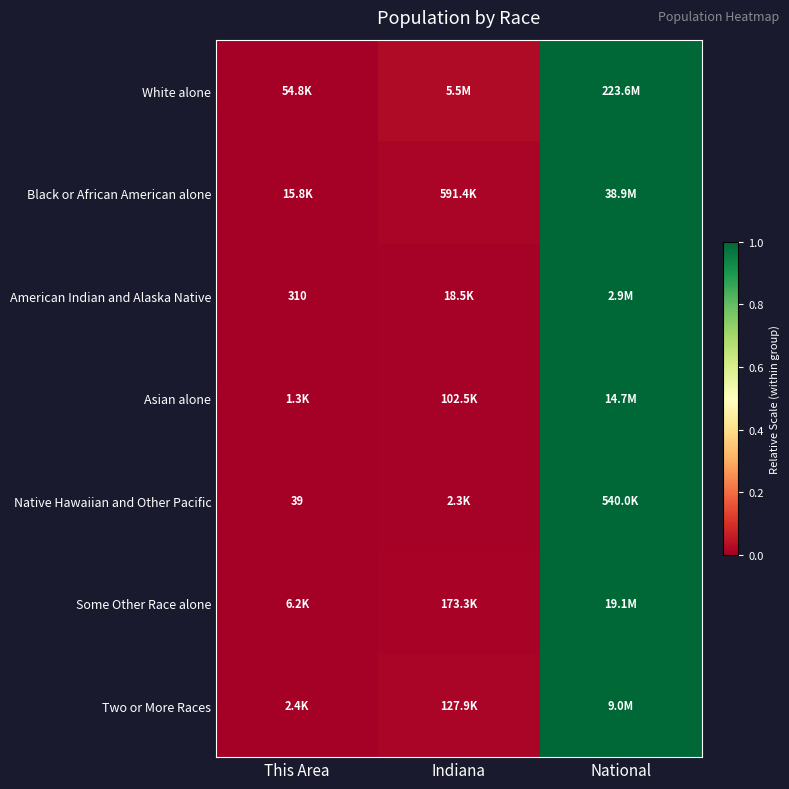

How many series are shown in this chart?

7